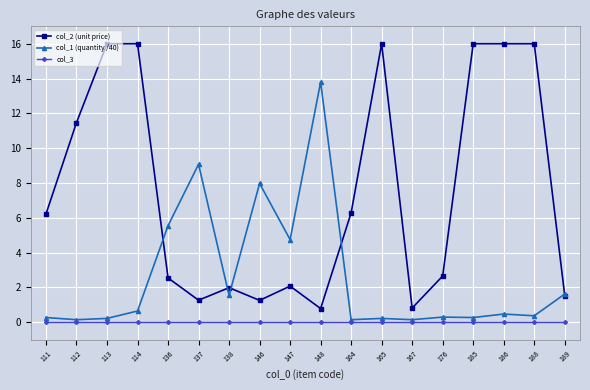

What is the sum of the col_1 (quantity /40) values at 146 and 167?

8.1